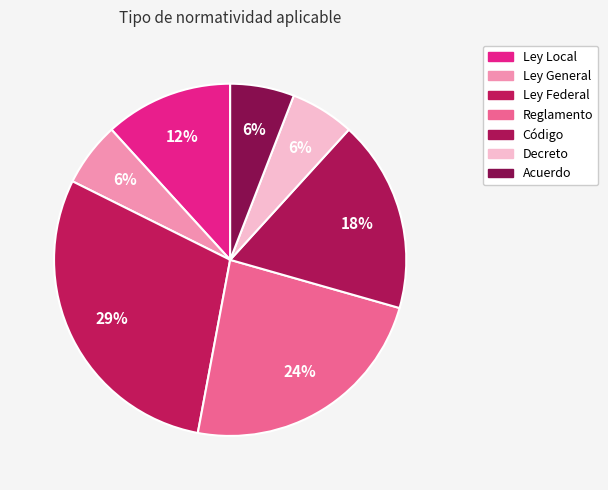

How many segments does this pie chart have?

7